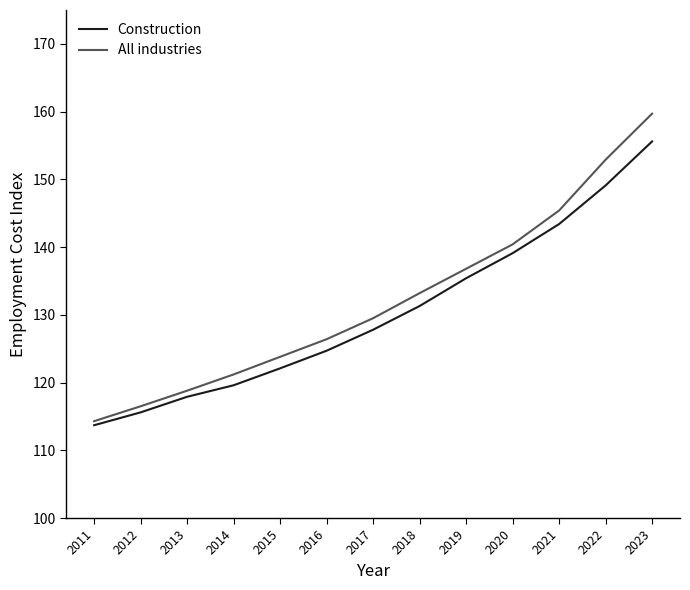

What are all the series names shown in the legend?

Construction, All industries